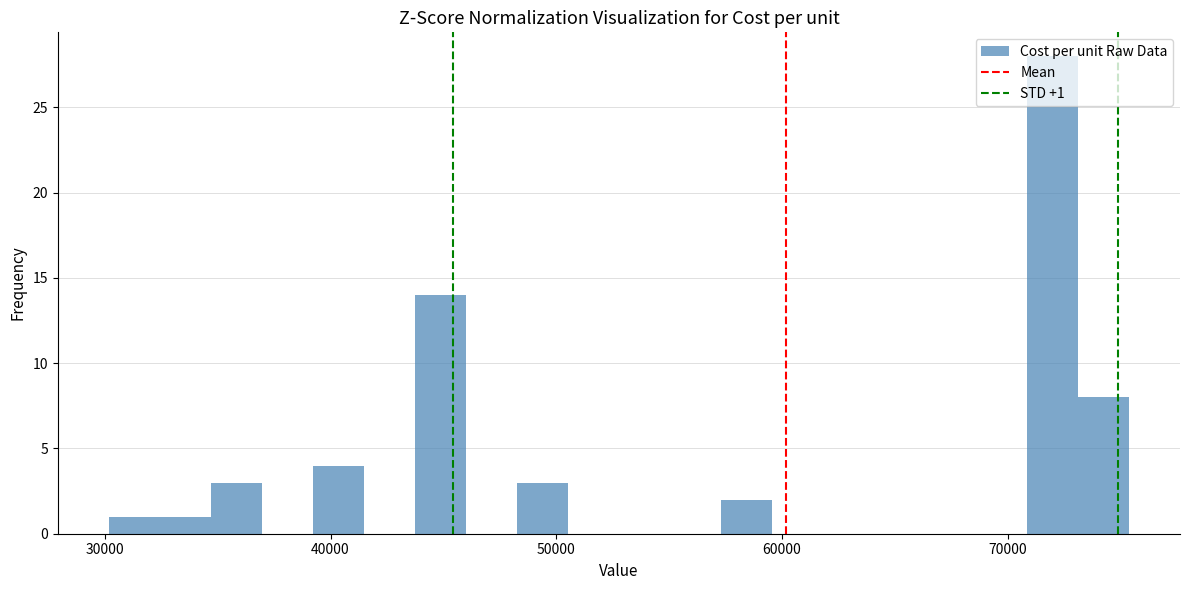

Around what value on the x-axis is the tallest bar? Give the approximate position of its centre, as read against the axis.

72000